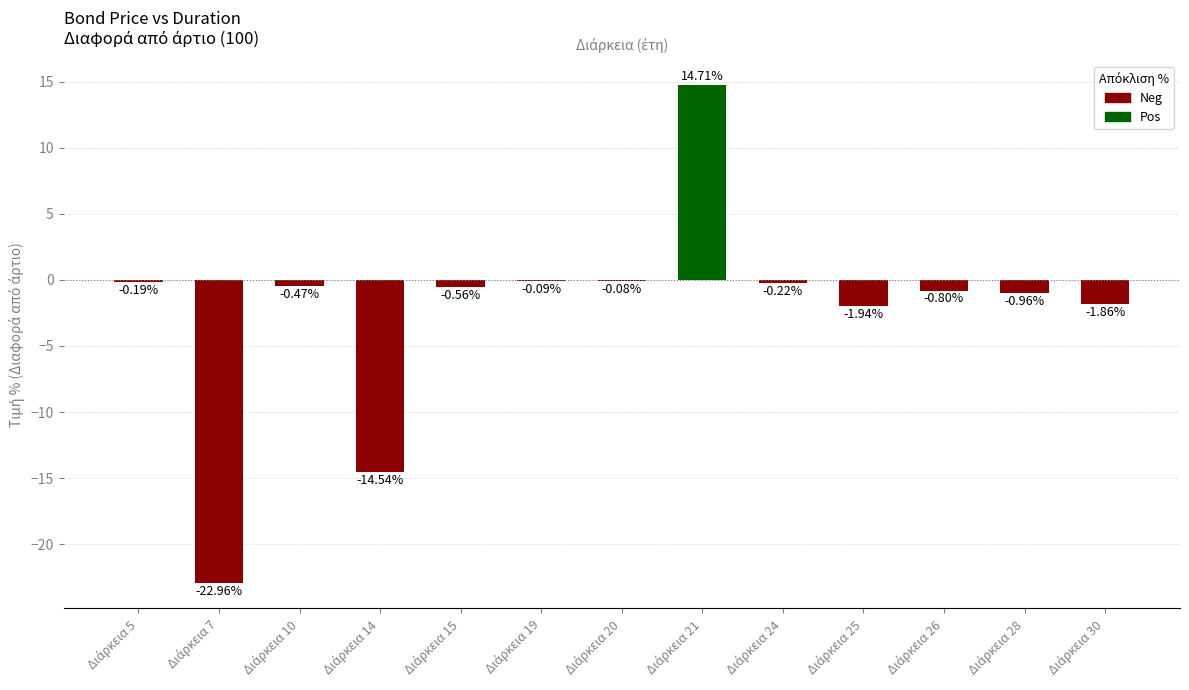

Between 26 and 5, which is larger?

5